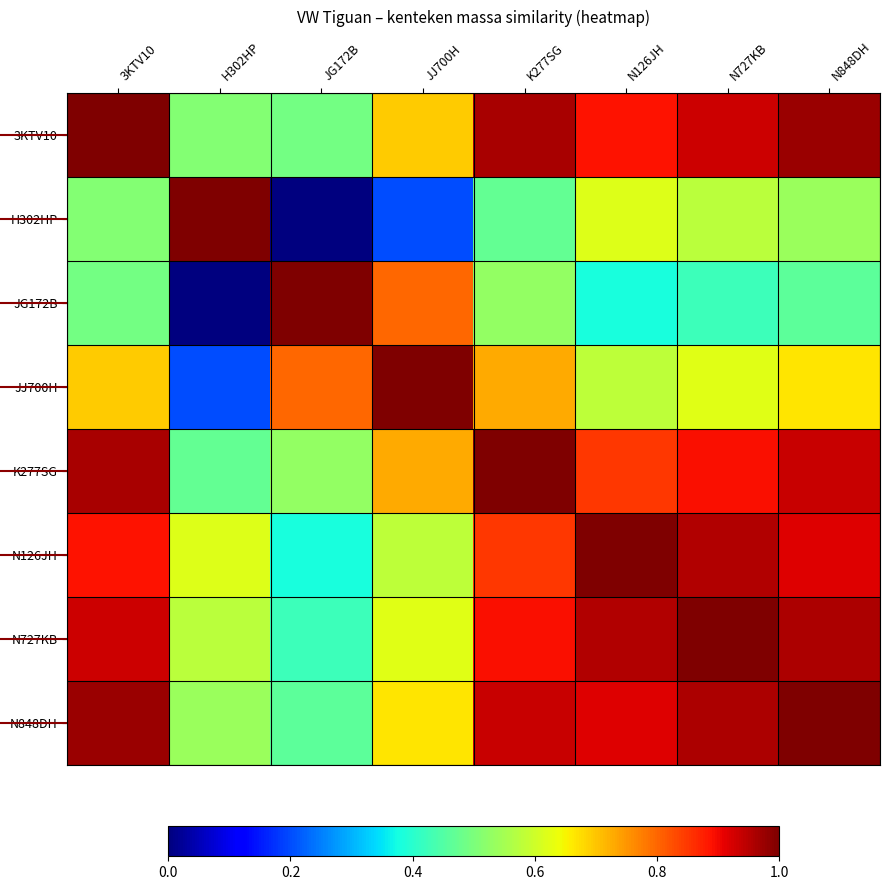

What is the spread (max minus min) of values at JG172B?

1.0